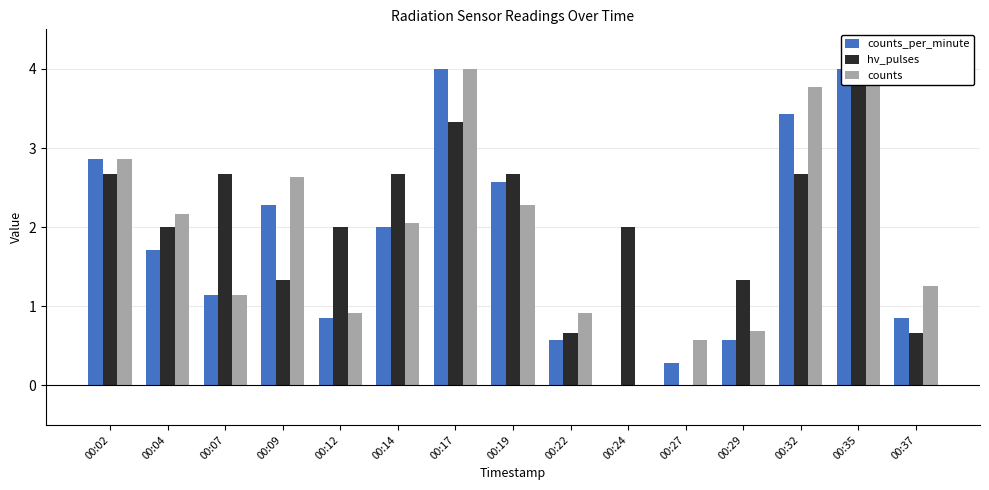

Is it true that hv_pulses equals 2.0 at 00:29?

False